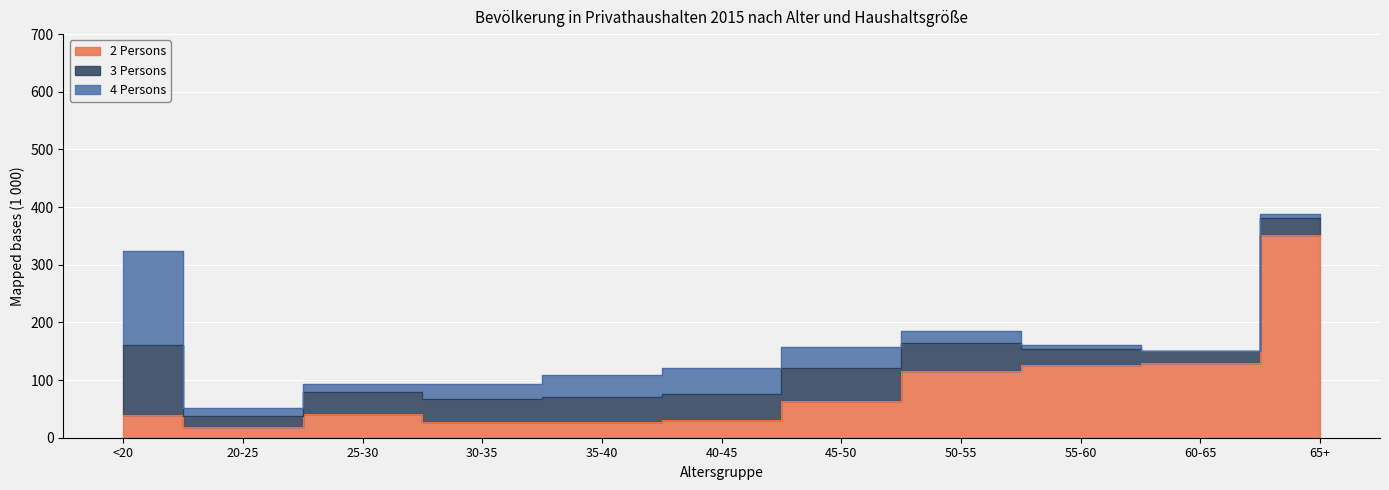

Does the chart display data point markers on the line(s)?

No